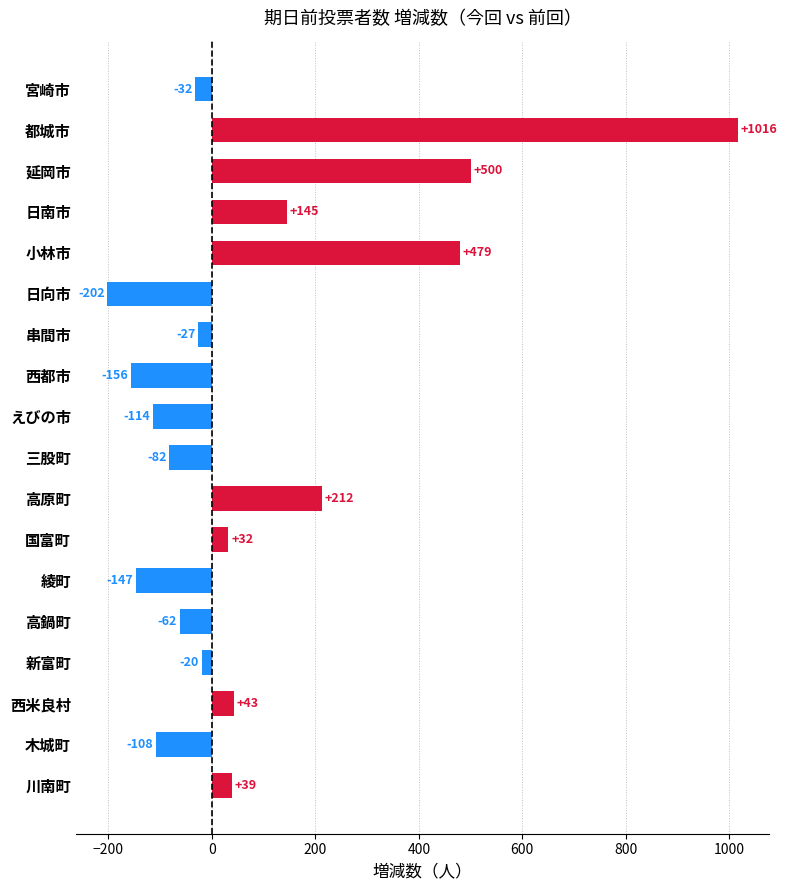

What is the change in value from 日南市 to 川南町?

-106